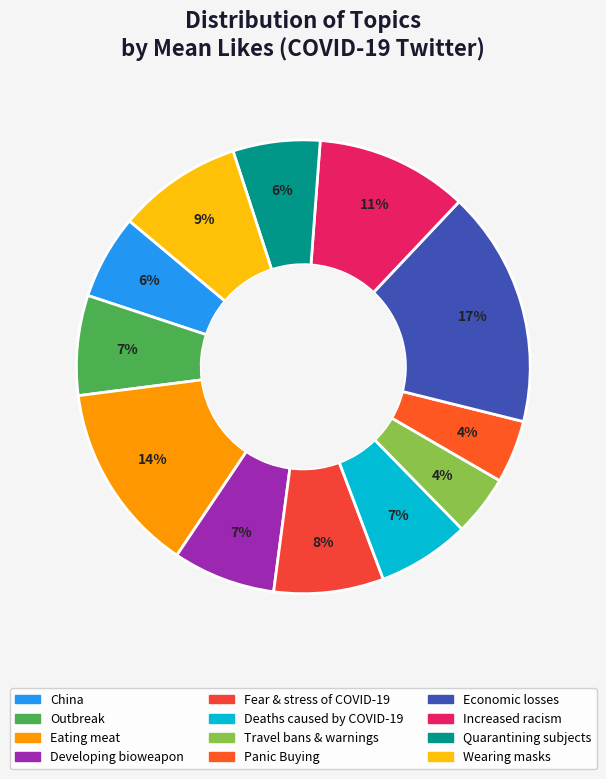

True or false: Increased racism accounts for 1% of the total.

False